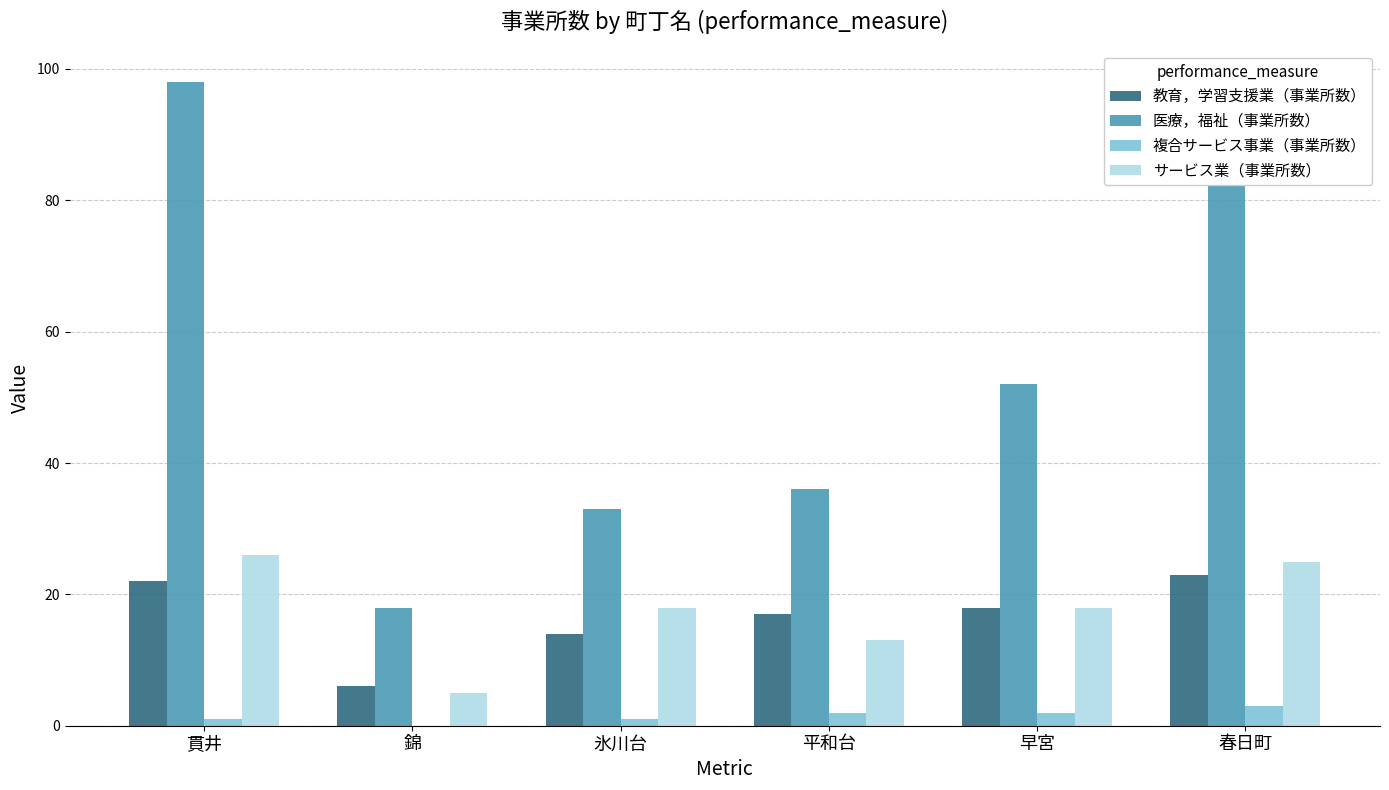

How many data points does each series have?

6